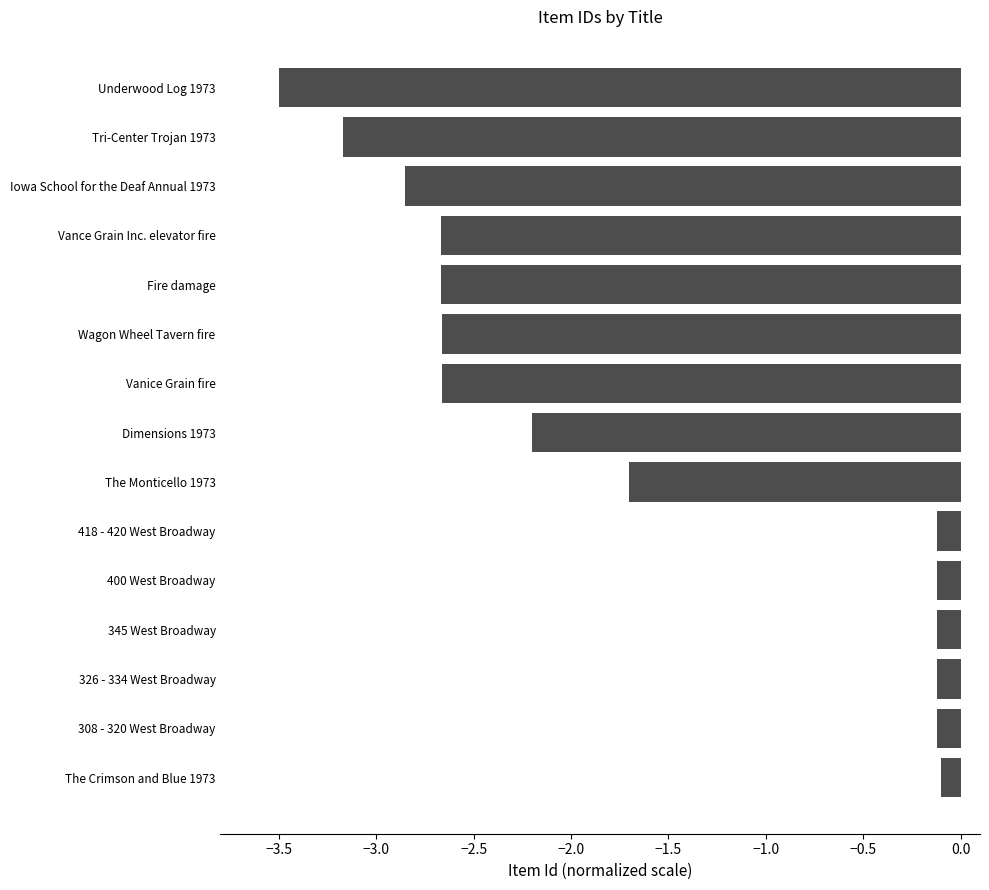

What is the change in value from Underwood Log 1973 to 418 - 420 West Broadway?

+3.4